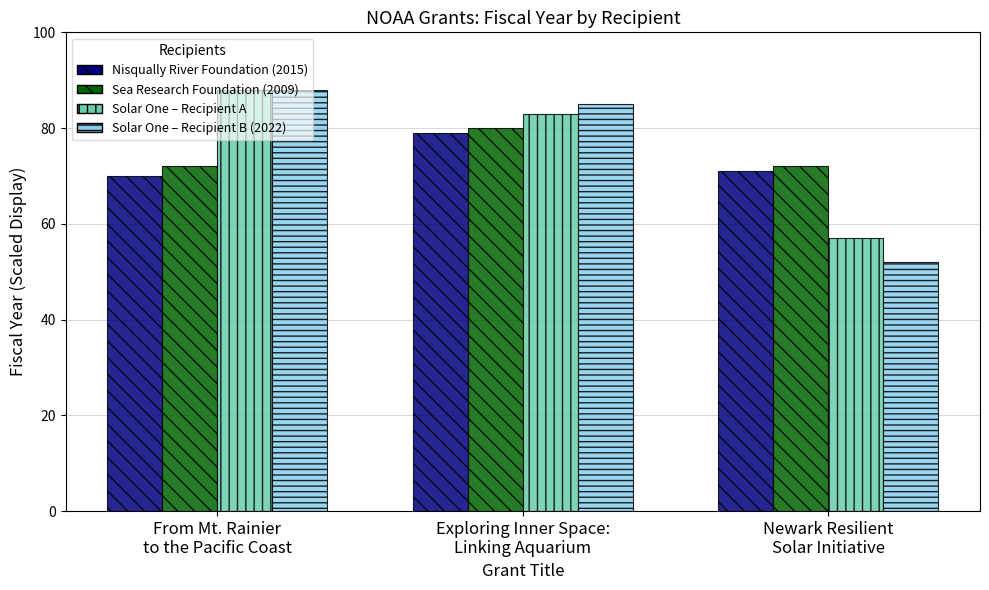

What is the maximum value shown in the chart?

88